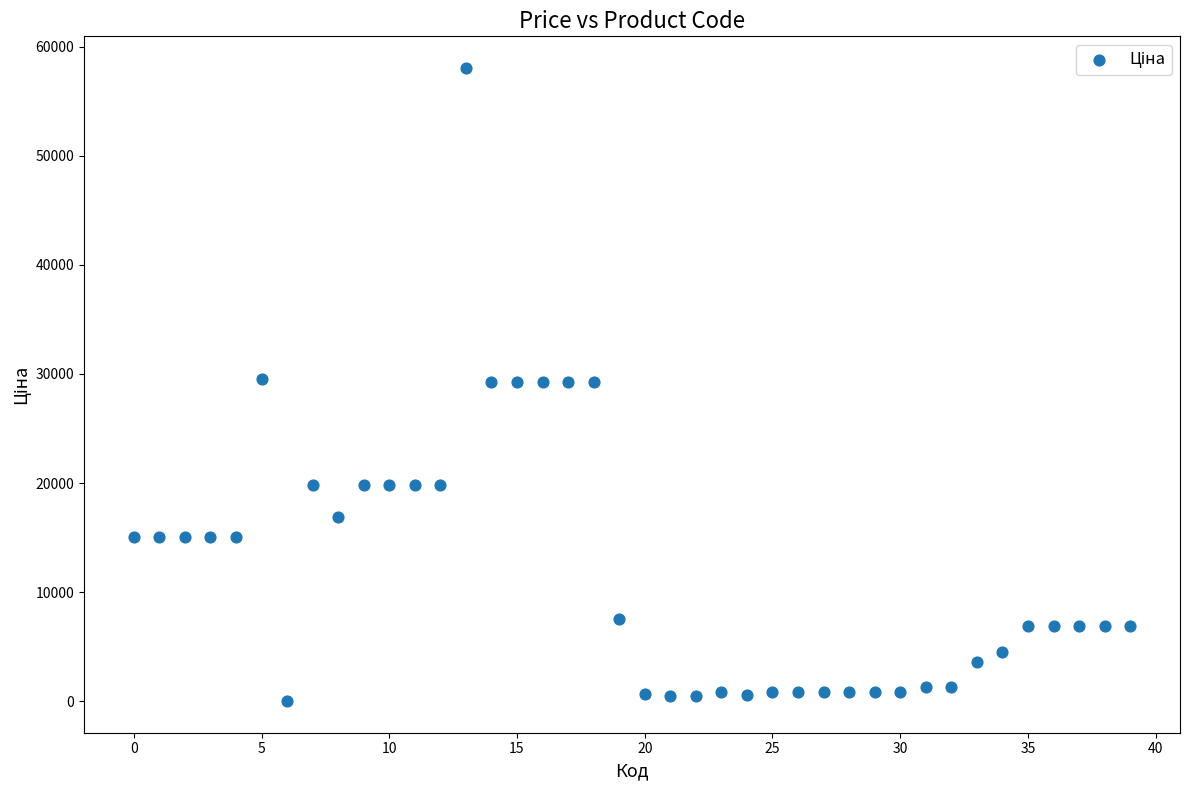

What is the range of Y values (max minus min)?

58005.0